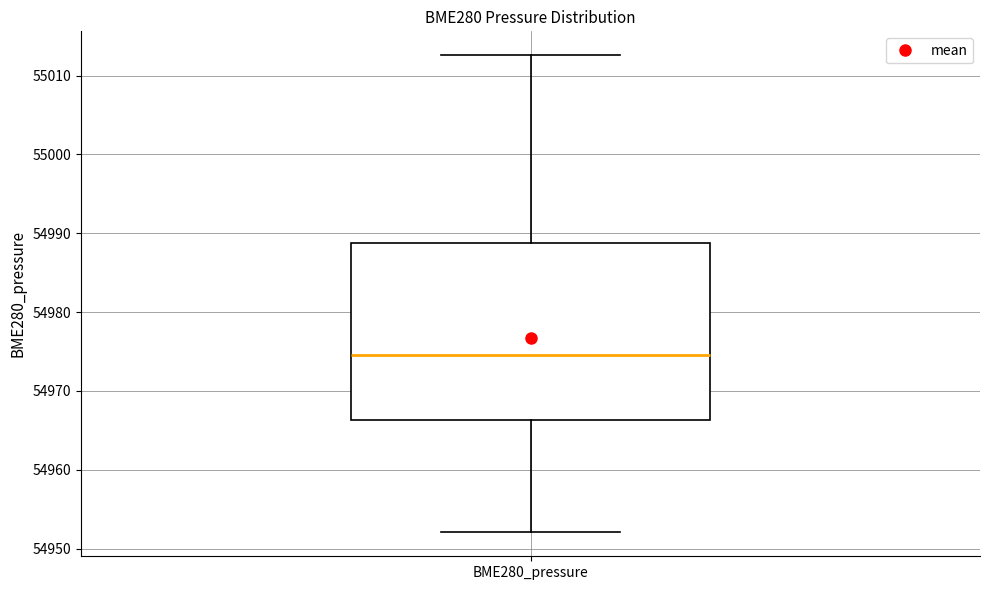

Where is the lower edge of the box for BME280_pressure on the y-axis? The values are not printed on the chart, so give them approximately, as read against the axis.

54966